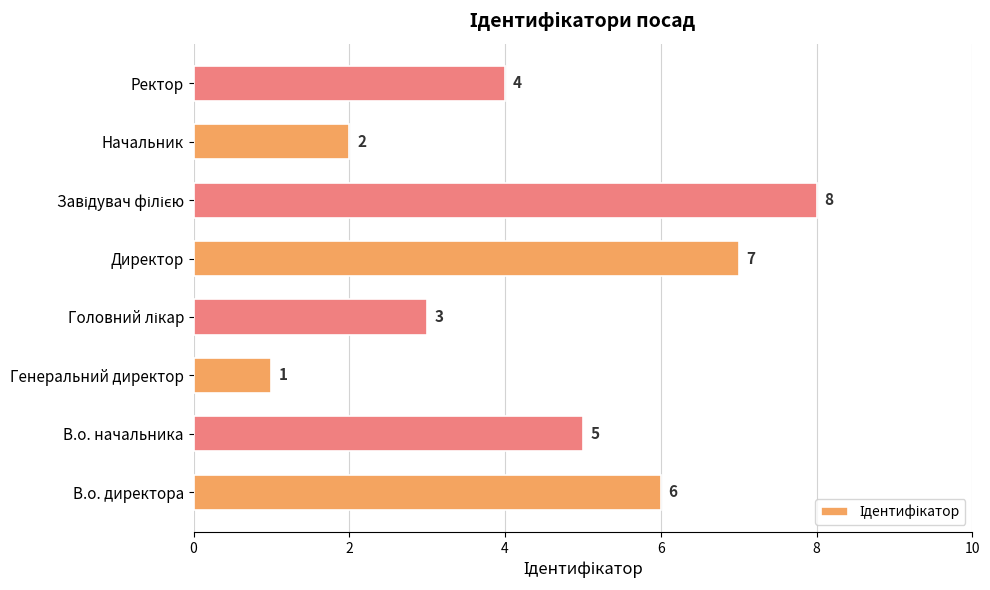

What is the difference between the maximum and minimum values?

7